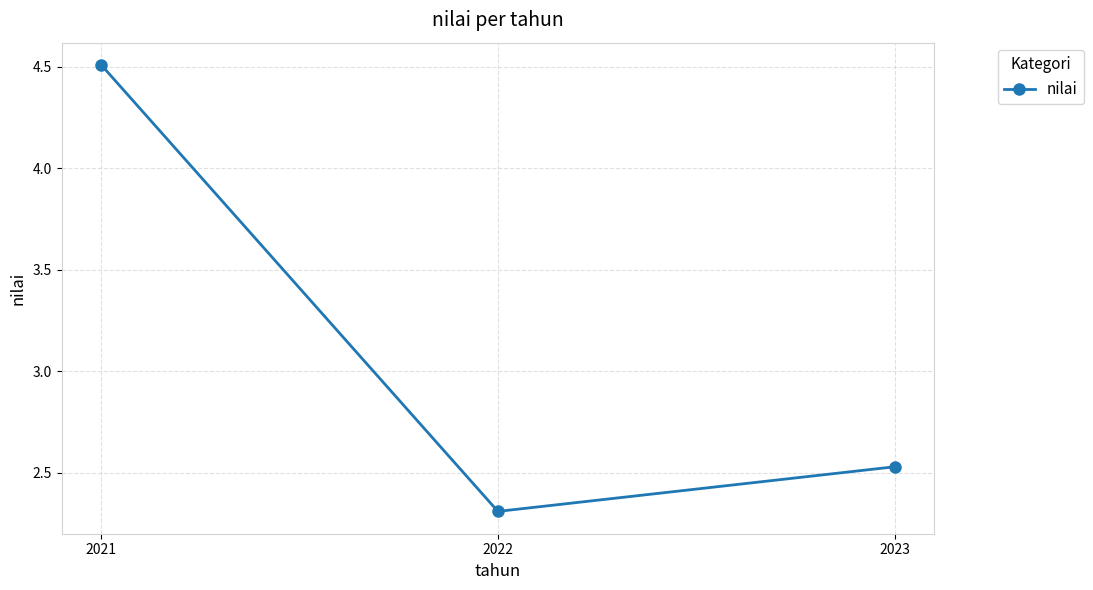

List the labels in order of value, smallest first.

2022, 2023, 2021